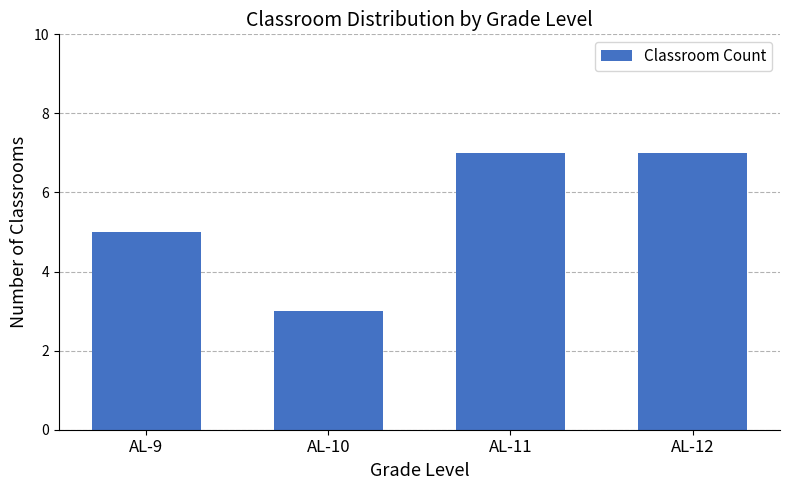

Which label corresponds to the smallest value in the chart?

AL-10